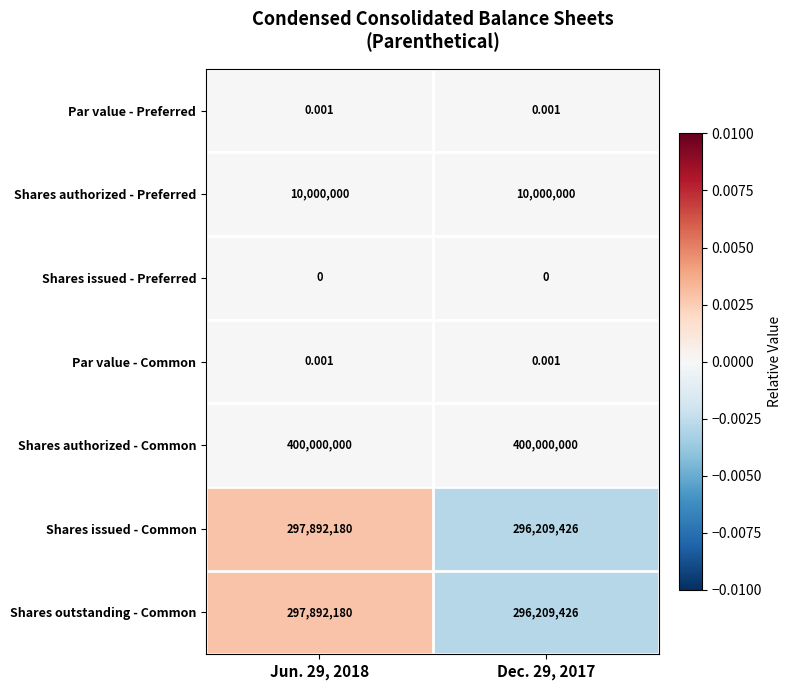

Is the value of Shares outstanding - Common at Dec. 29, 2017 greater than the value of Shares authorized - Preferred at Dec. 29, 2017?

Yes